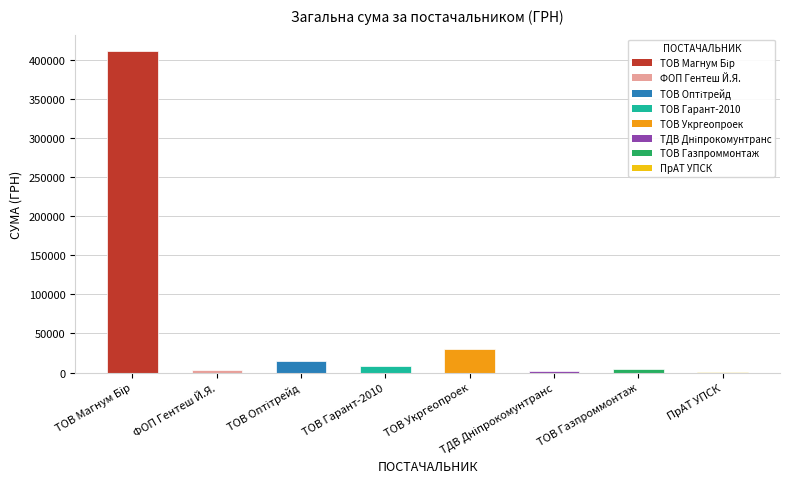

Is it true that the value at ТДВ "Дніпрокомунтранс" is 2387.9?

True